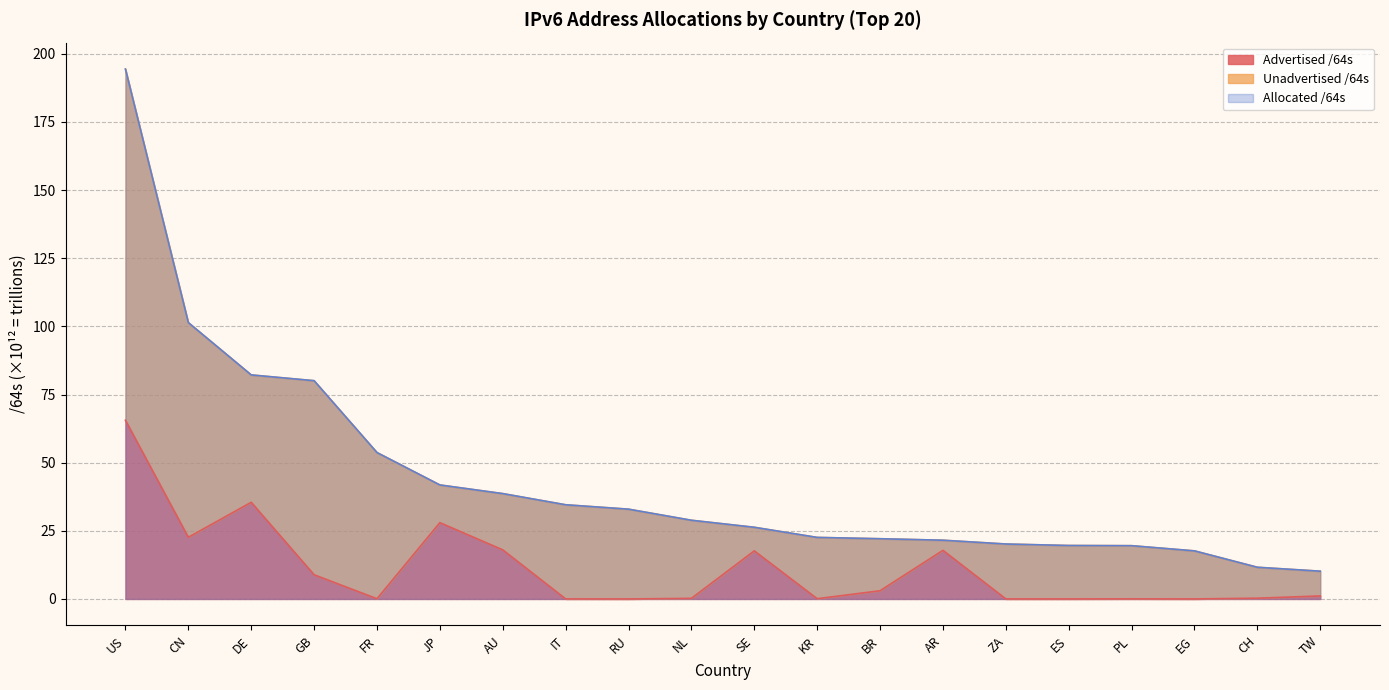

What is the label of the 14th point from the right?

AU